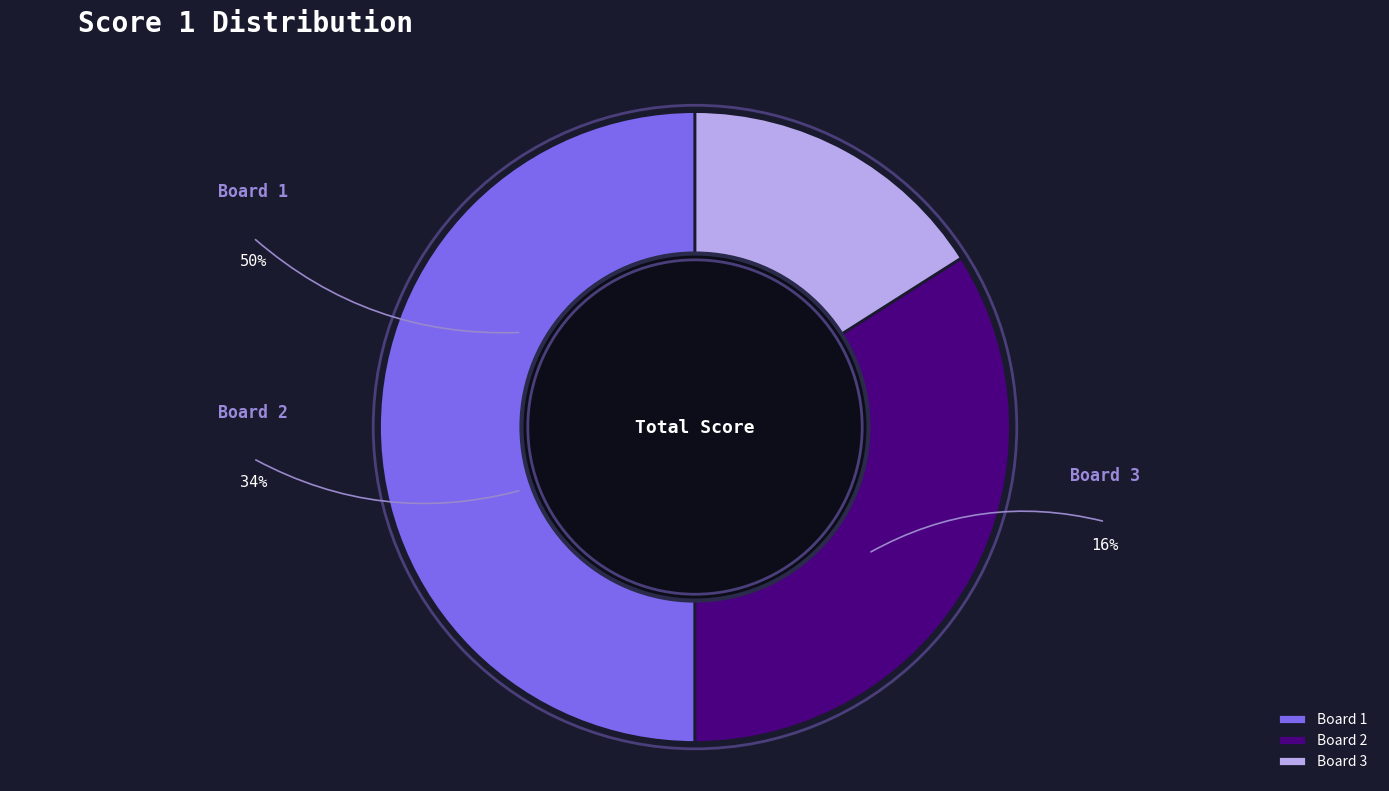

Is there any slice that represents more than half of the pie?

No